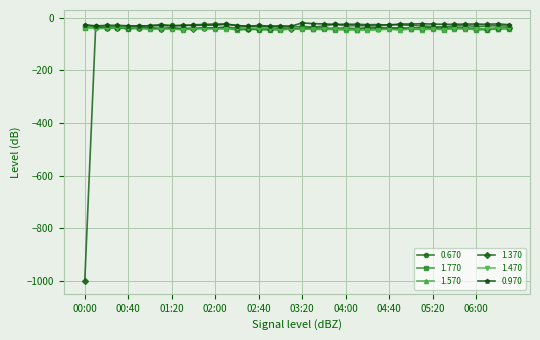

True or false: 0.970 has more than 0 points higher than both neighbors.

True